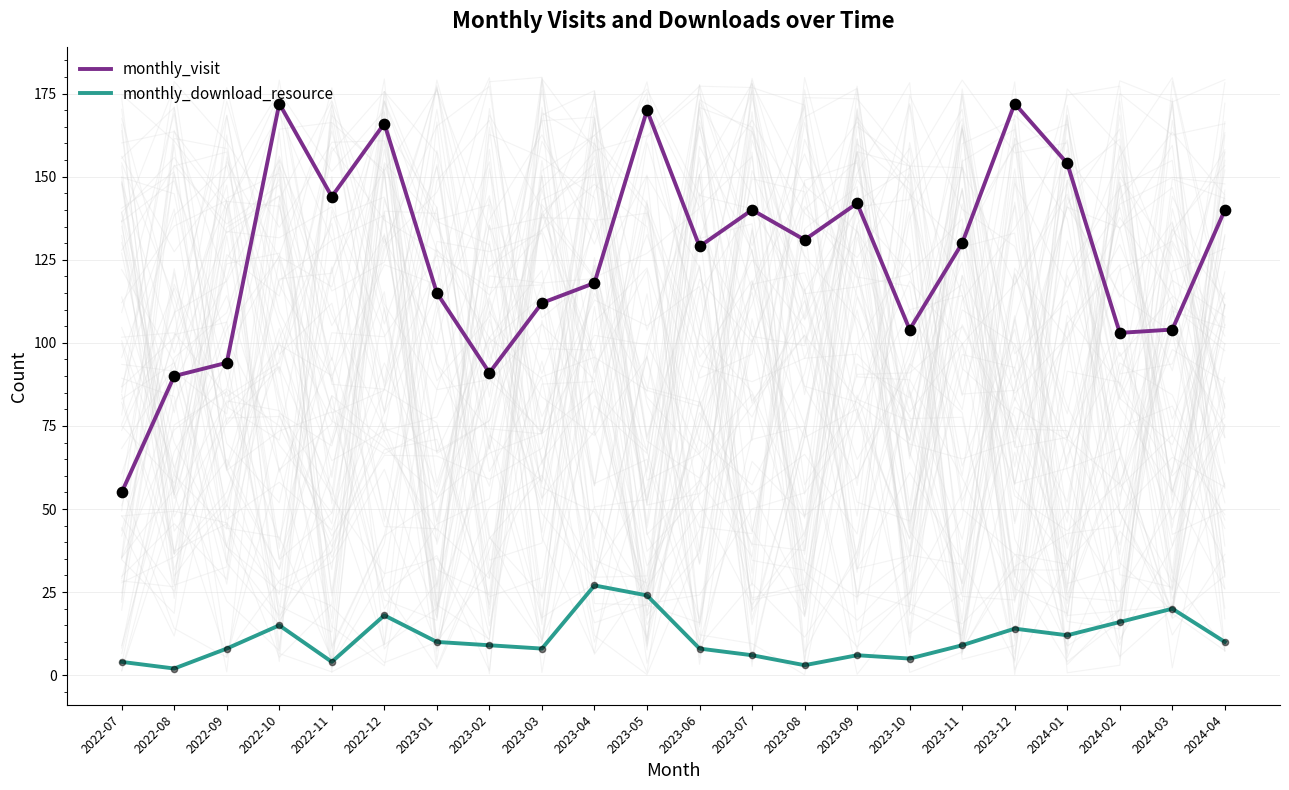

At which category is the sum across all series the highest?

2023-05